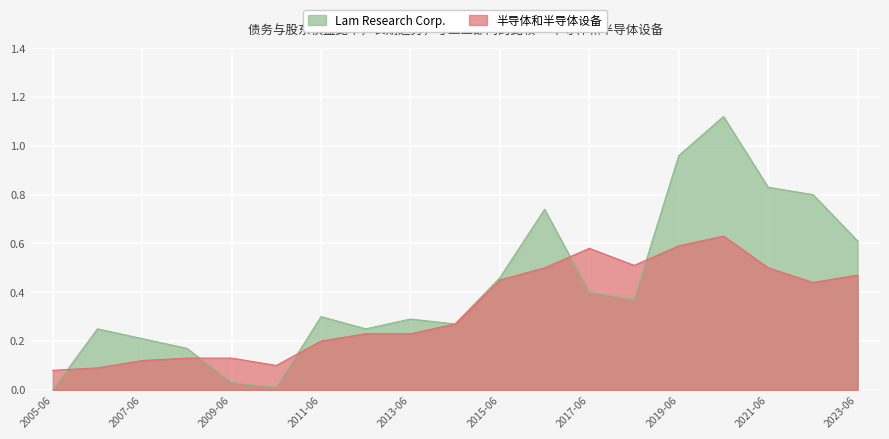

What is the sum of all 半导体和半导体设备 values?

6.2